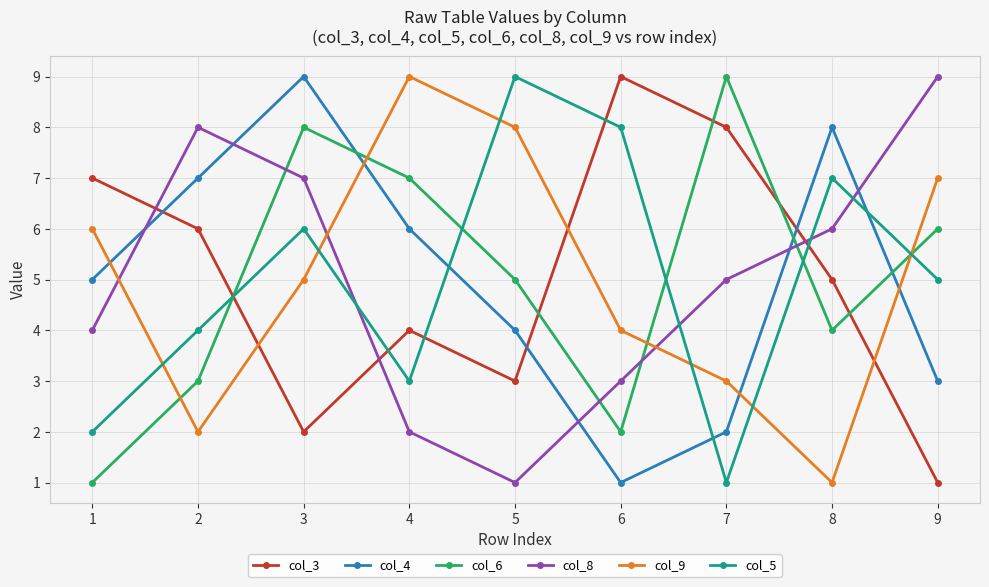

Does the chart have visible grid lines?

Yes